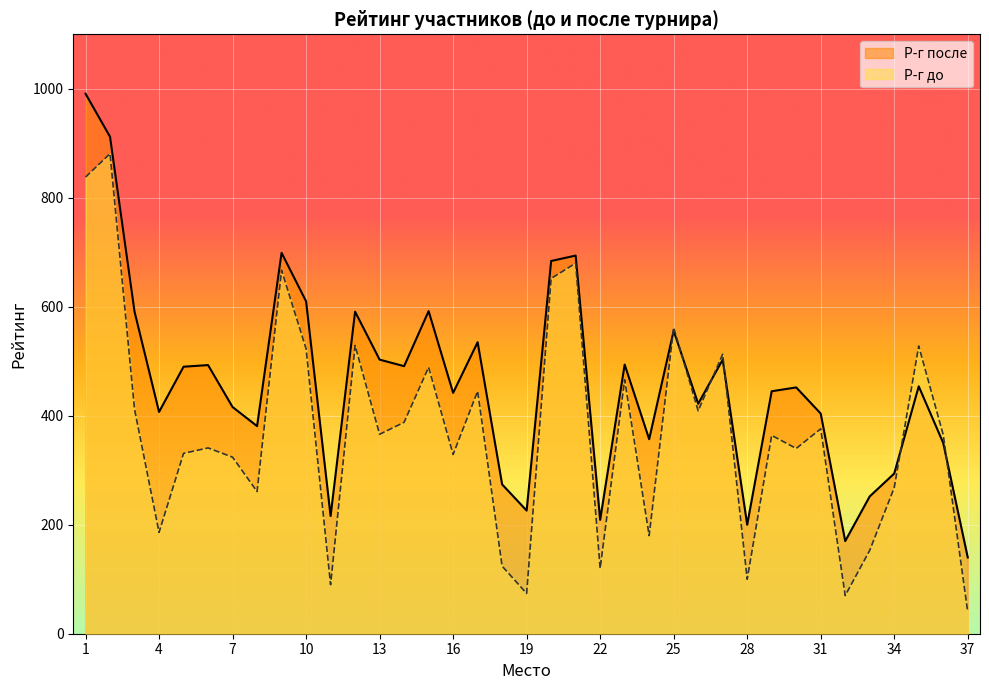

Which series has the largest range (max minus min)?

Р-г после